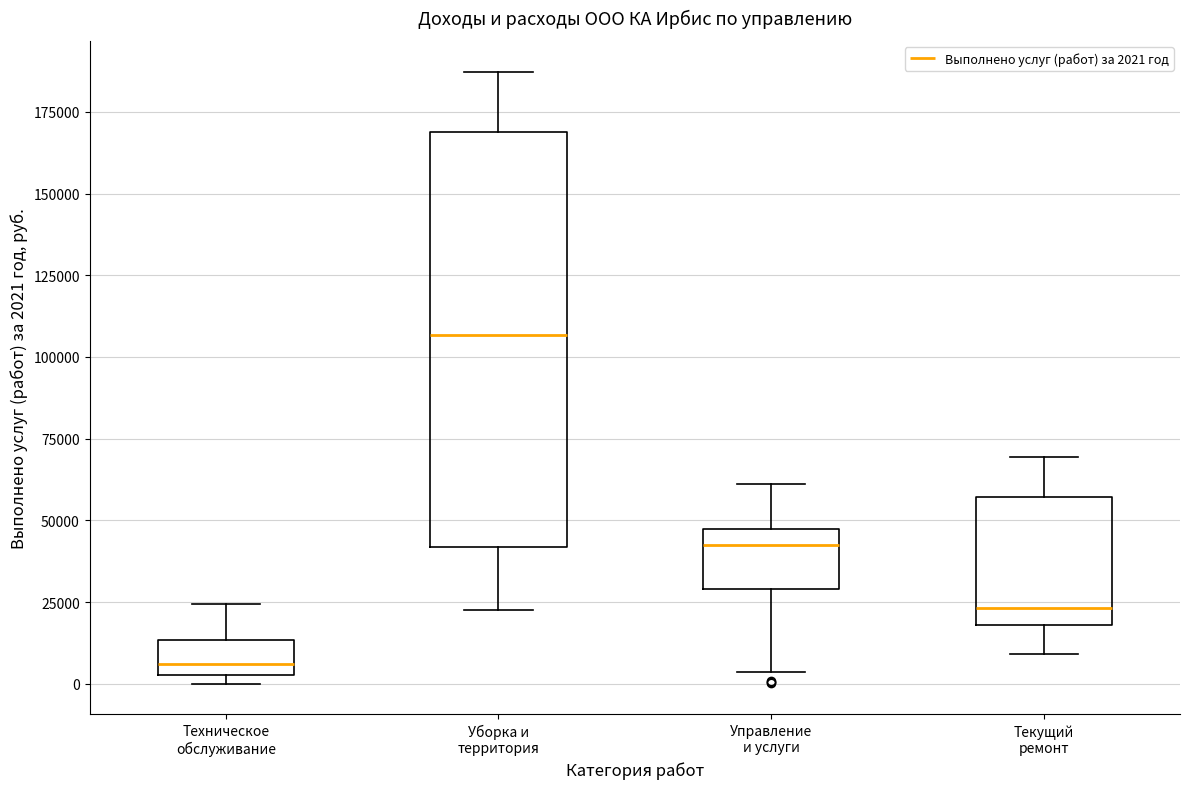

Comparing the boxes themselves (not the whiskers), which one is the tallest?

Уборка и территория